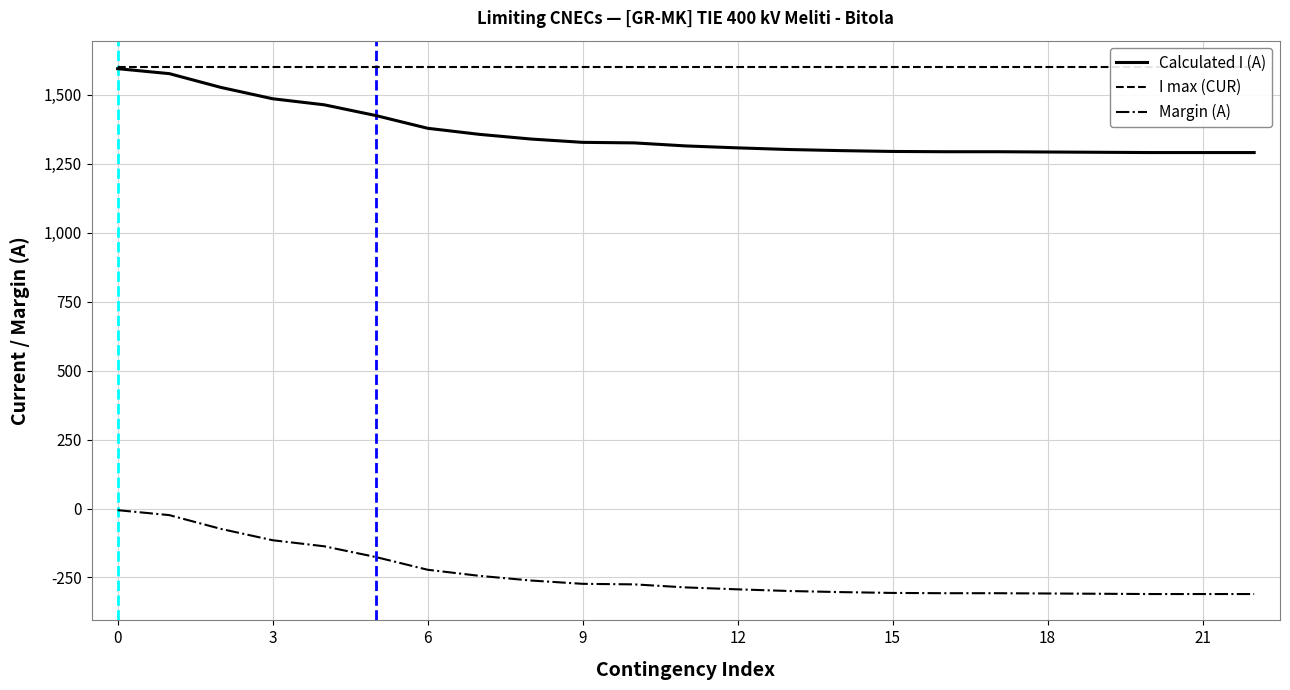

What is the difference between the maximum and second lowest values in the Margin (A) series?

304